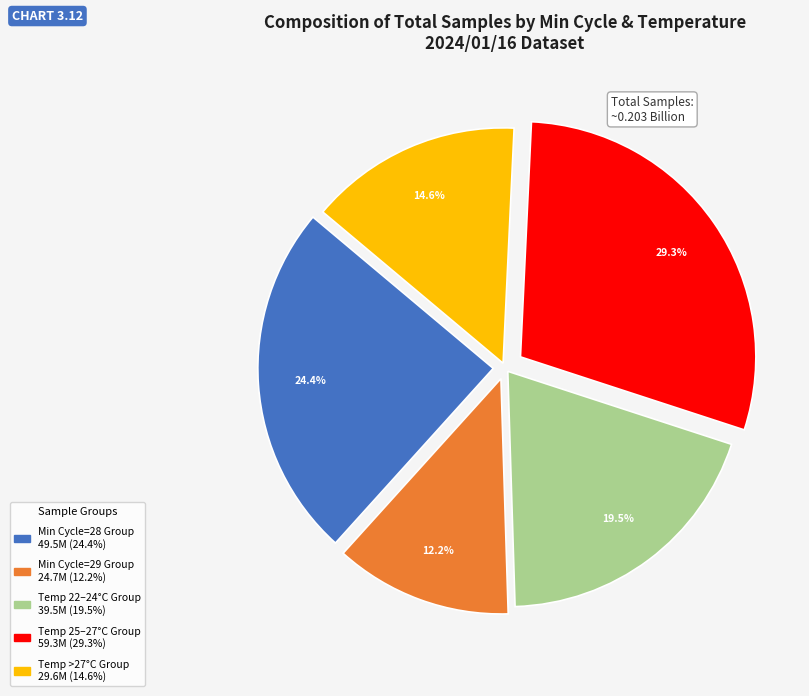

Does any single category account for the majority?

No